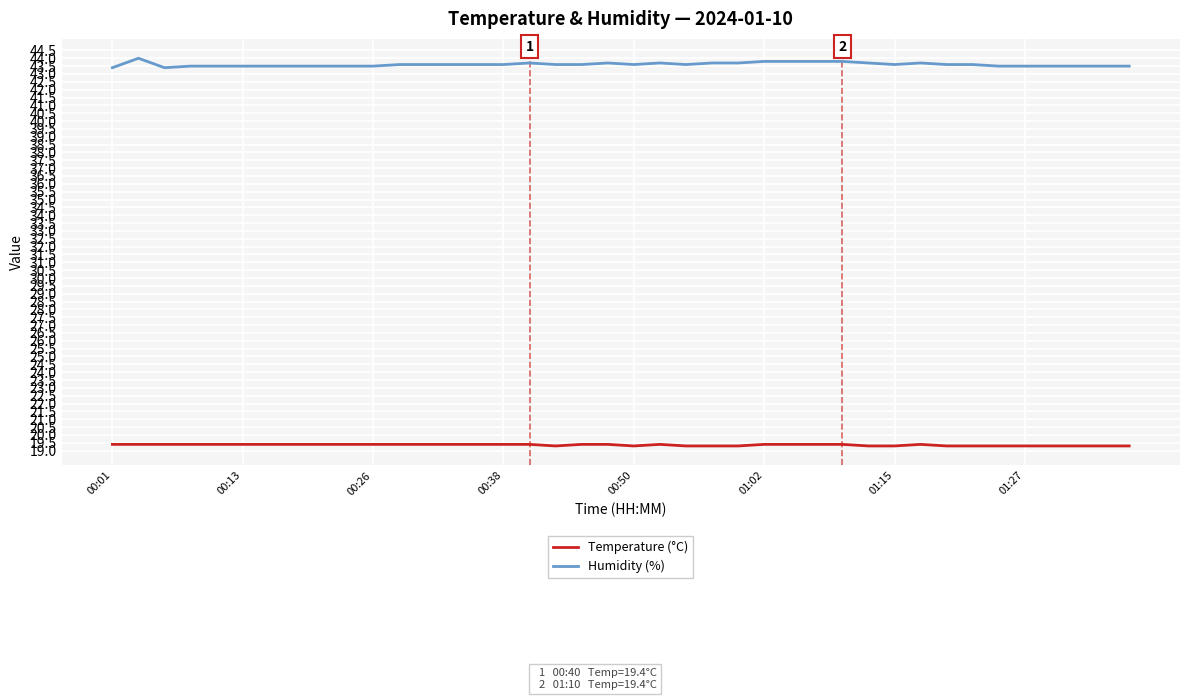

True or false: Humidity (%) and Temperature (°C) intersect in this chart.

False